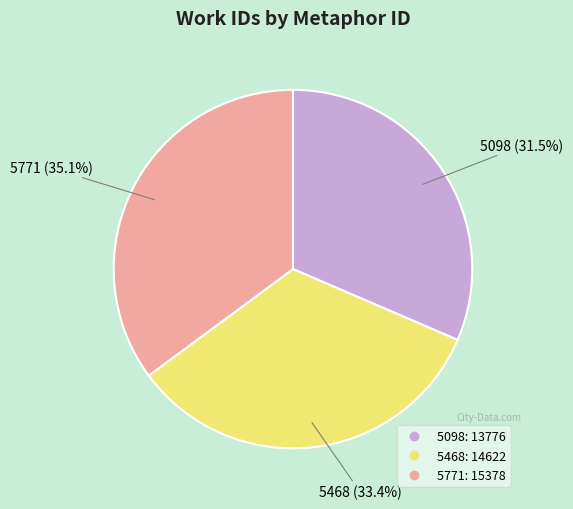

To the nearest percent, what percentage of the pie is 5468?

33%